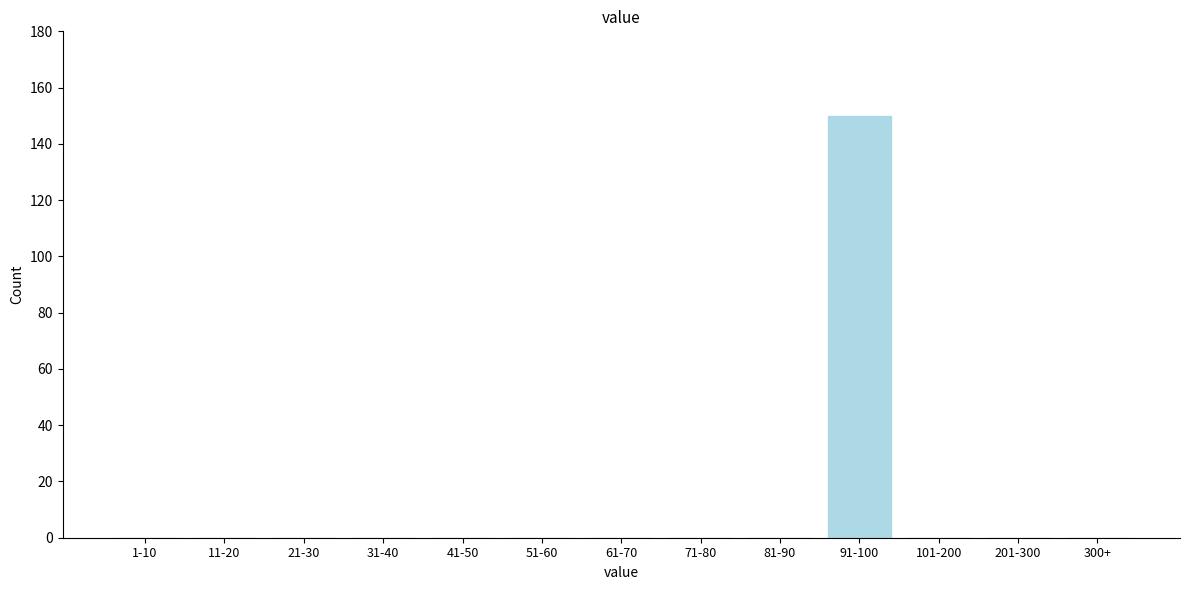

Reading left to right, list all the values displayed in this chart.

1-10=0	11-20=0	21-30=0	31-40=0	41-50=0	51-60=0	61-70=0	71-80=0	81-90=0	91-100=150	101-200=0	201-300=0	300+=0